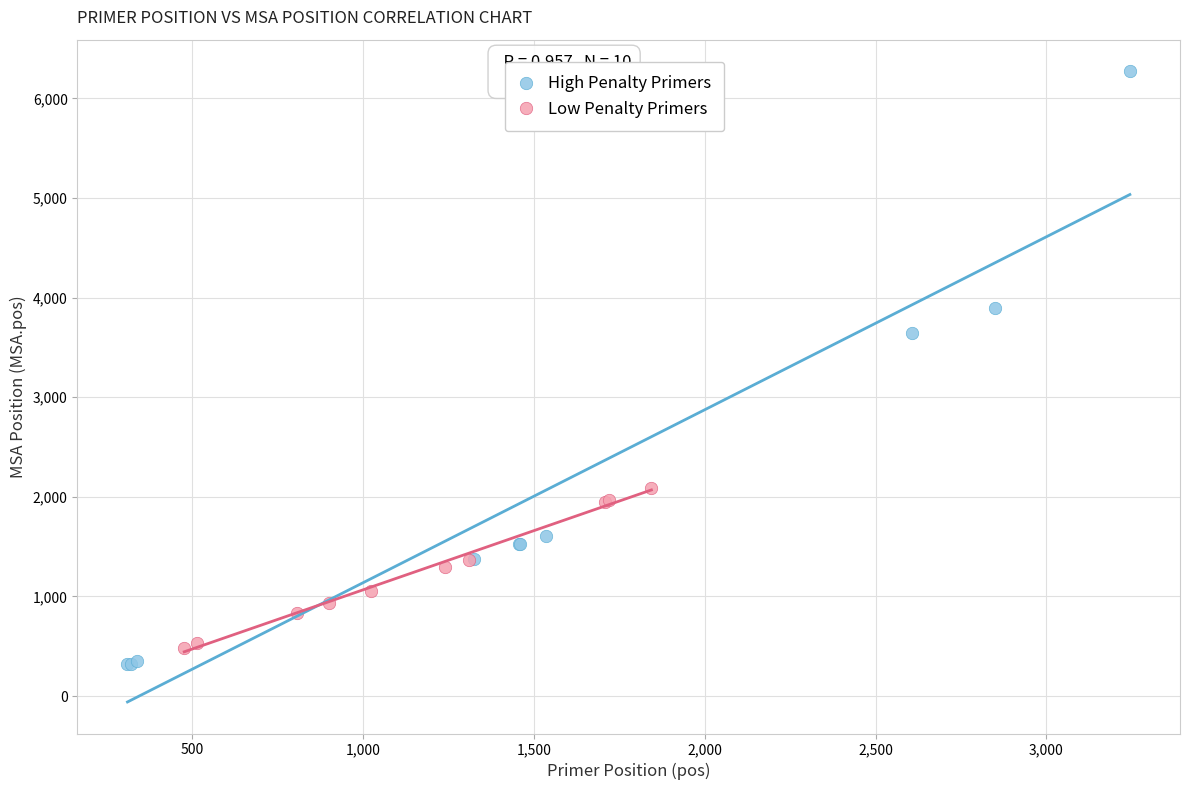

Which series contains the lowest Y value?

High Penalty Primers